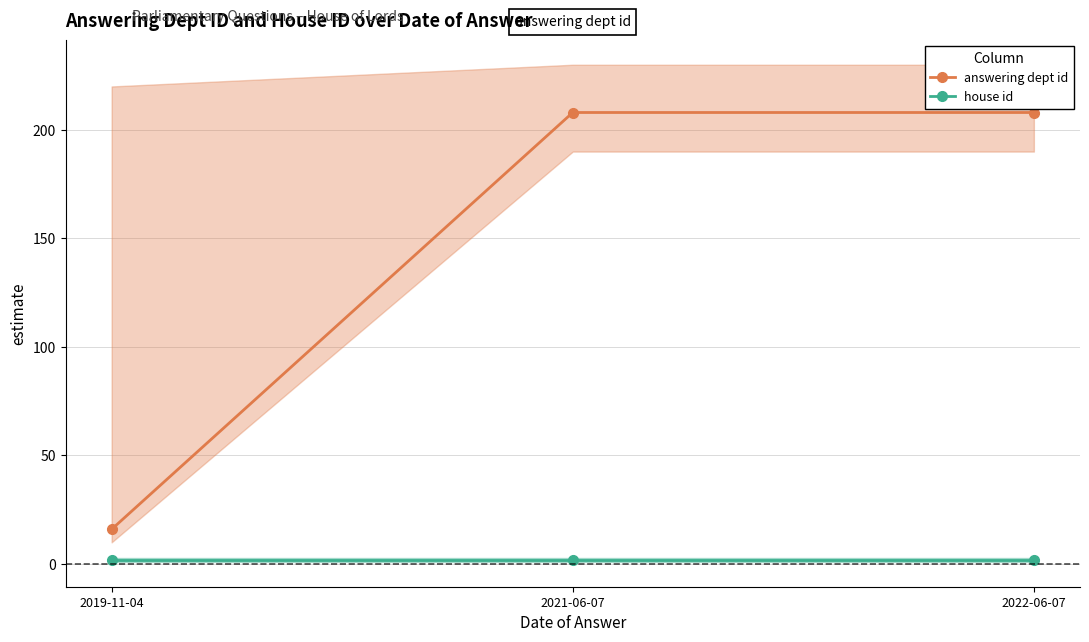

Which has a higher value, 2019-11-04 or 2021-06-07?

2021-06-07